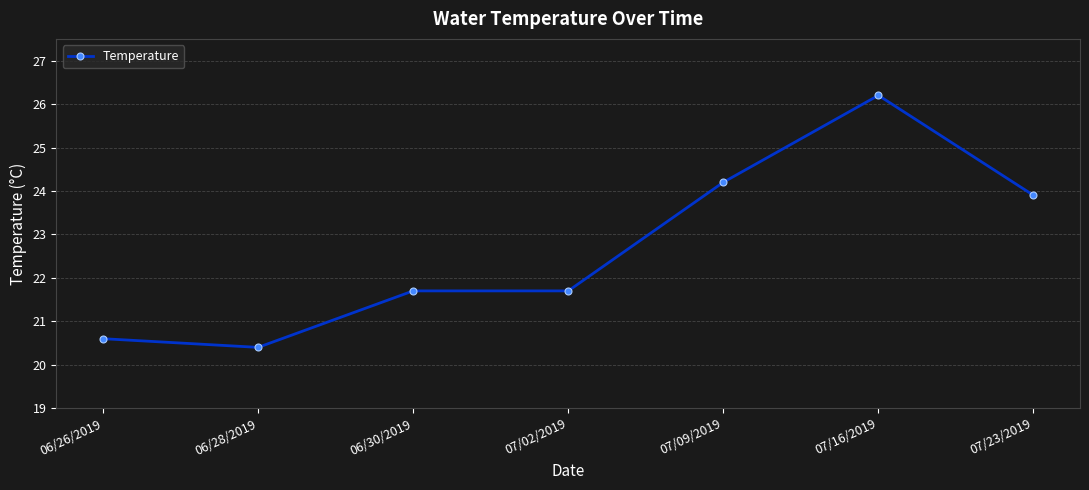

What is the difference between the maximum and minimum values?

5.8